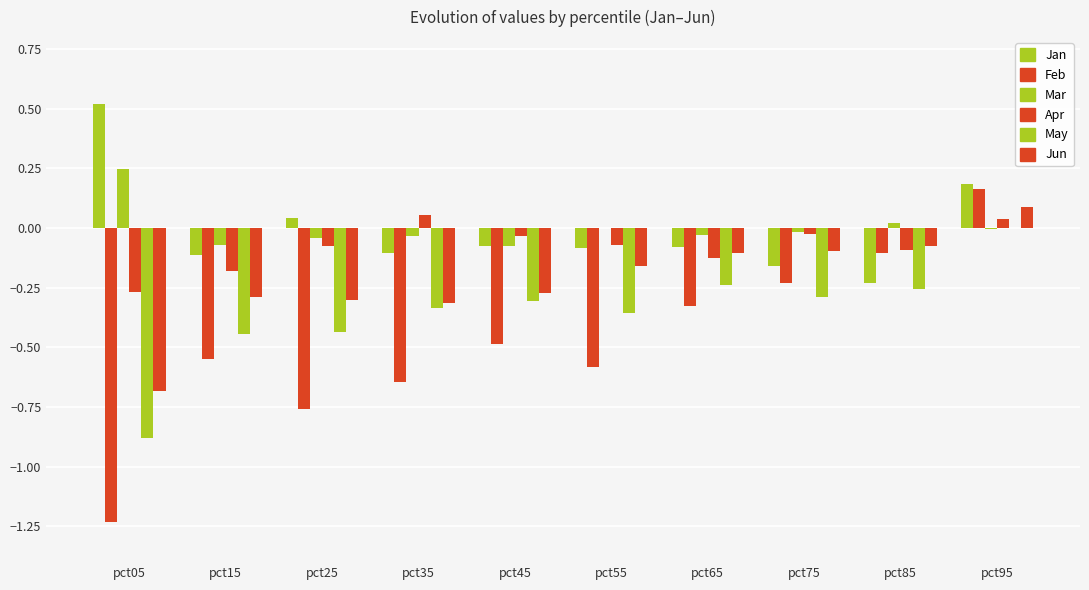

Which series changed the most between pct25 and pct65?

Feb